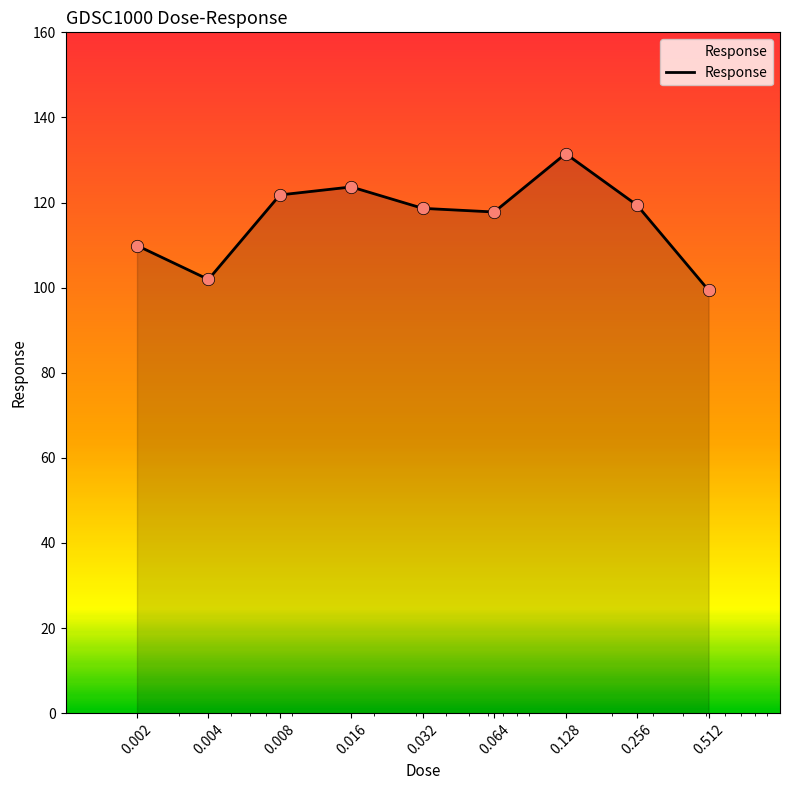

What is the smallest value displayed?

99.4